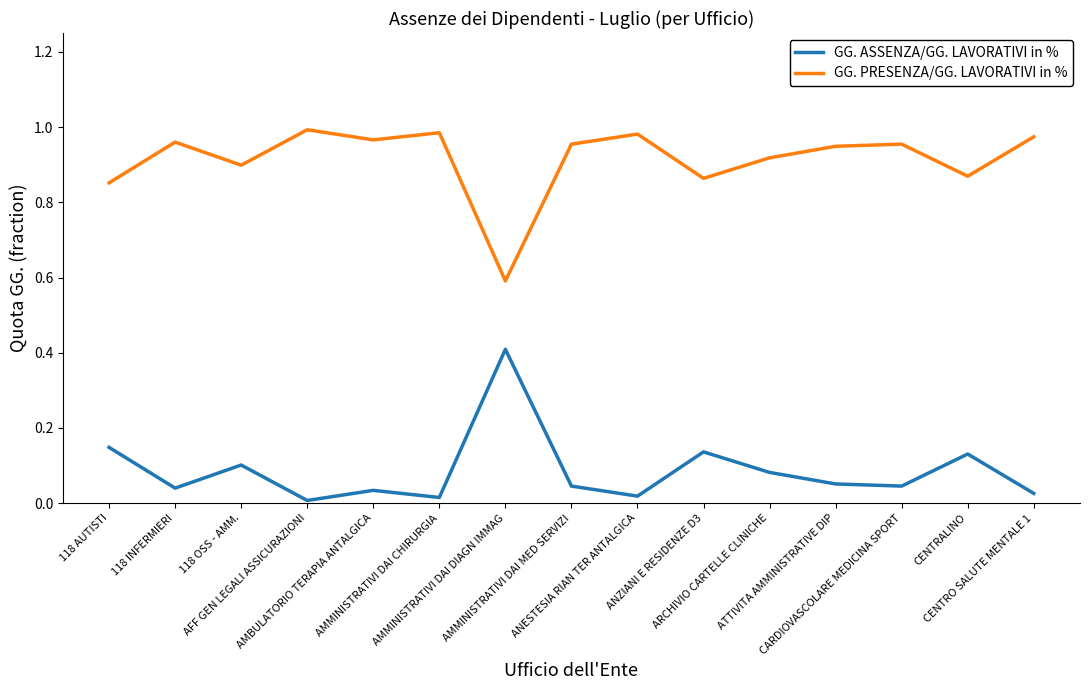

In GG. ASSENZA/GG. LAVORATIVI in %, how many points are higher than both neighbors (excluding endpoints)?

5